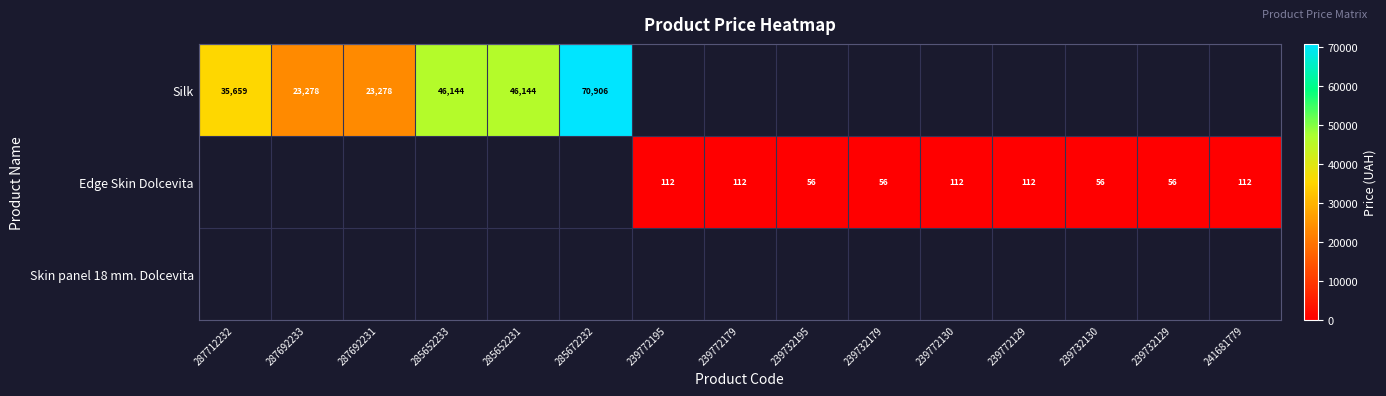

Is the value of Silk at 287692231 greater than the value of Edge Skin Dolcevita at 239732129?

Yes